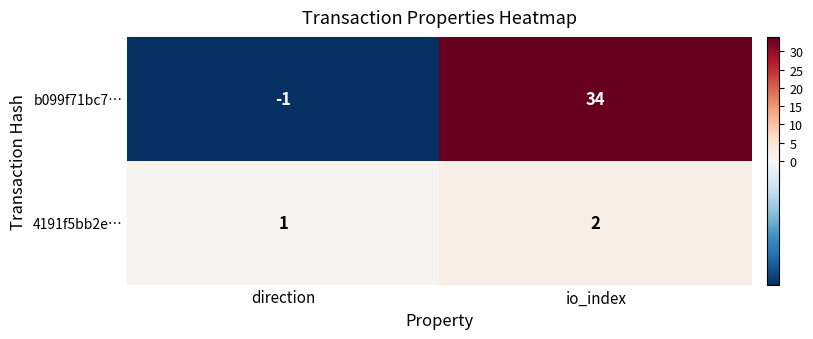

Which series has the largest total across all categories?

b099f71bc7…